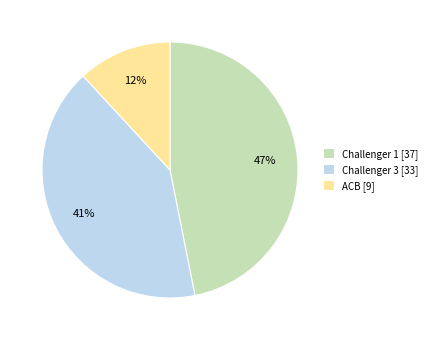

Is it true that ACB is 12% of the pie?

True